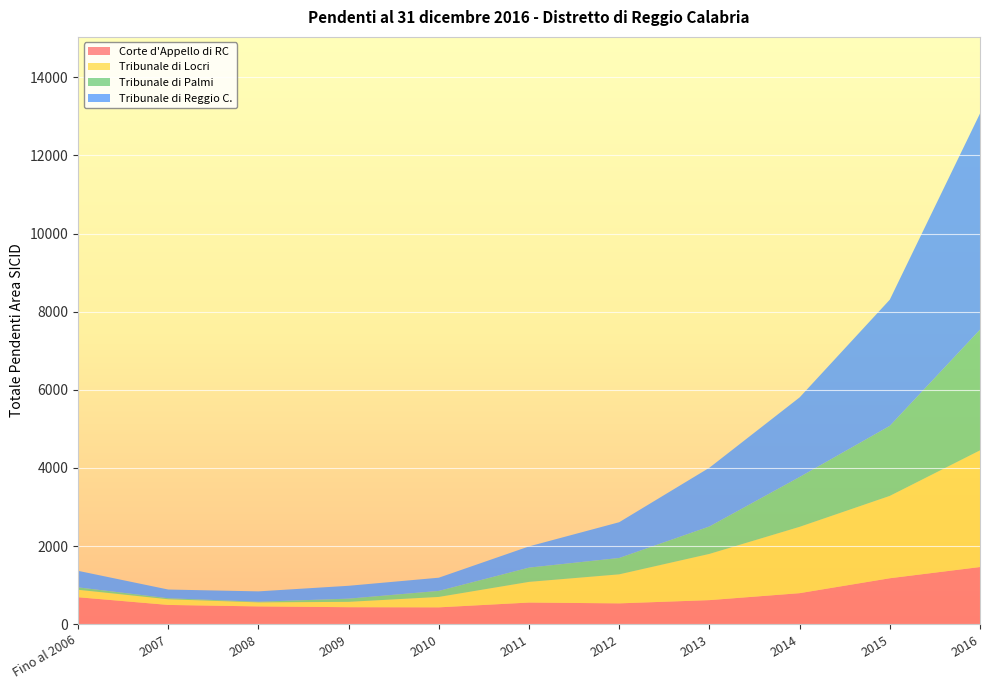

Reading left to right, extract all data points from this chart.

Corte d'Appello di RC: Fino al 2006=692	2007=495	2008=457	2009=437	2010=433	2011=556	2012=535	2013=618	2014=796	2015=1178	2016=1465
Tribunale di Locri: Fino al 2006=191	2007=145	2008=103	2009=137	2010=267	2011=529	2012=743	2013=1183	2014=1698	2015=2108	2016=2986
Tribunale di Palmi: Fino al 2006=62	2007=26	2008=17	2009=82	2010=154	2011=365	2012=419	2013=702	2014=1275	2015=1792	2016=3090
Tribunale di Reggio C.: Fino al 2006=423	2007=223	2008=265	2009=329	2010=338	2011=543	2012=915	2013=1504	2014=2037	2015=3230	2016=5532